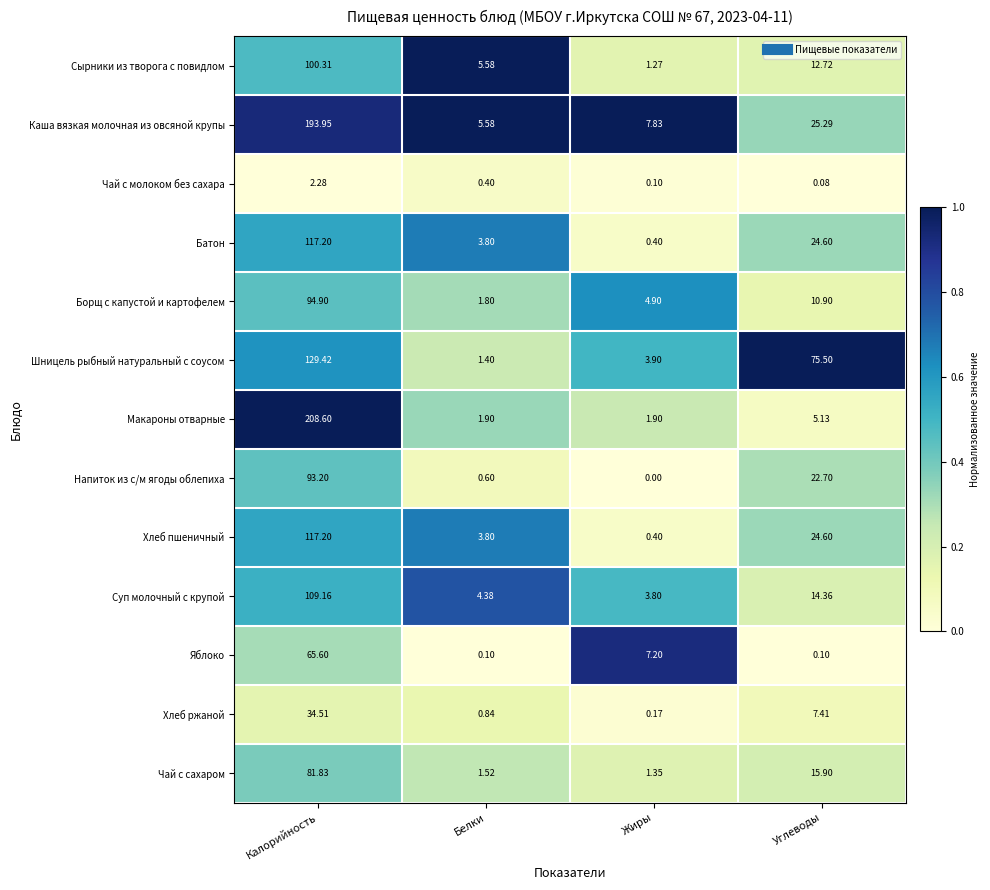

At which category is the sum across all series the highest?

Калорийность